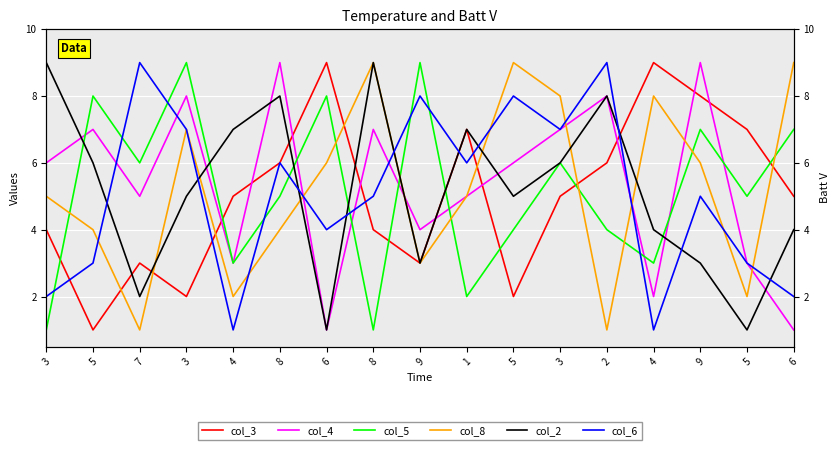

Where is col_6 nearest to the value 5?

8